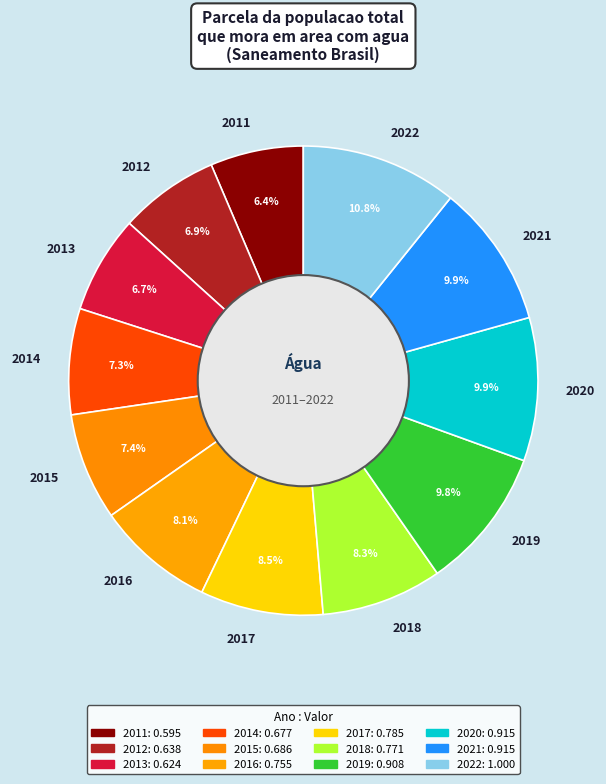

To the nearest percent, what portion does 2011 represent?

6%